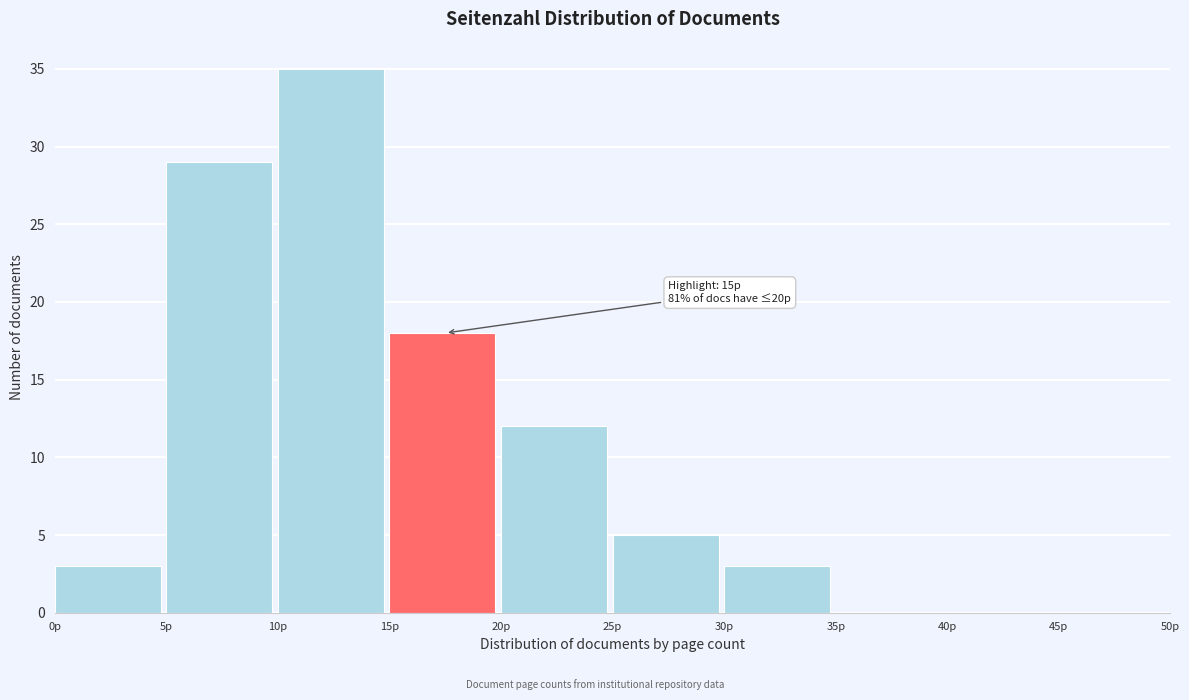

Over which range of the x-axis is the bar tallest?

10 to 15